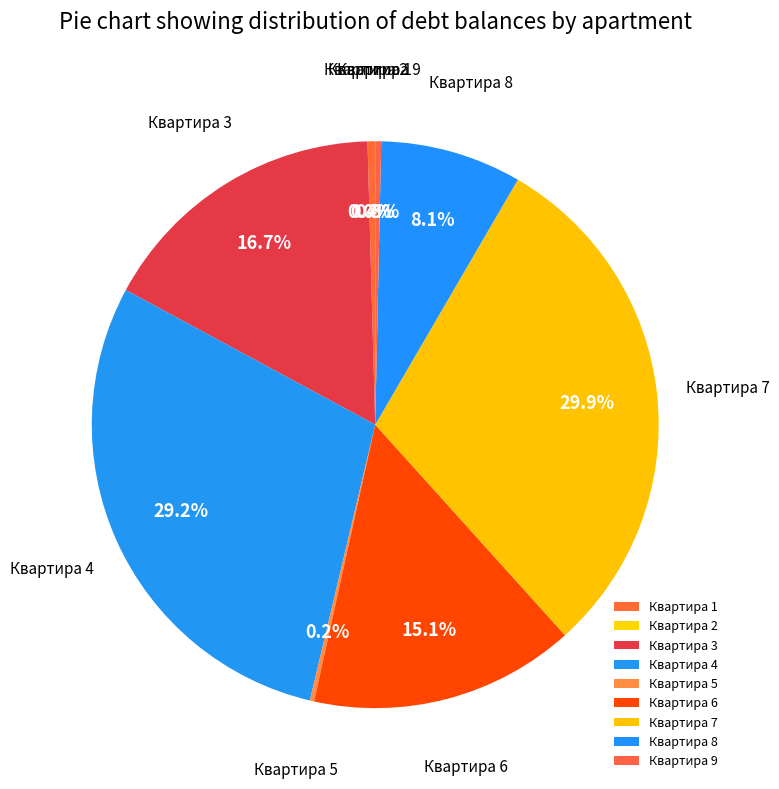

Which slice is the largest?

Квартира 7